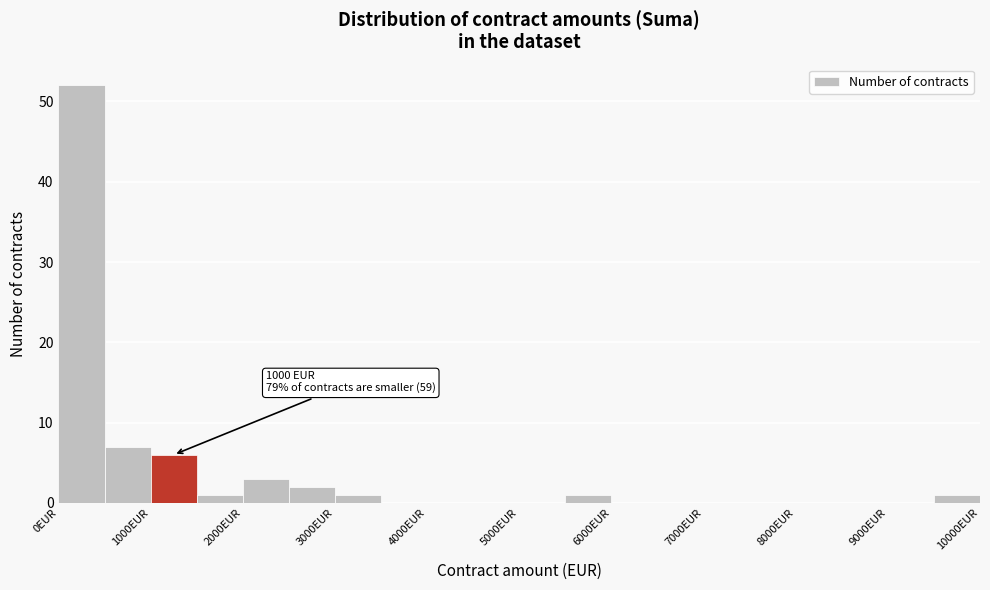

Over which range of the x-axis is the bar tallest?

0 to 500